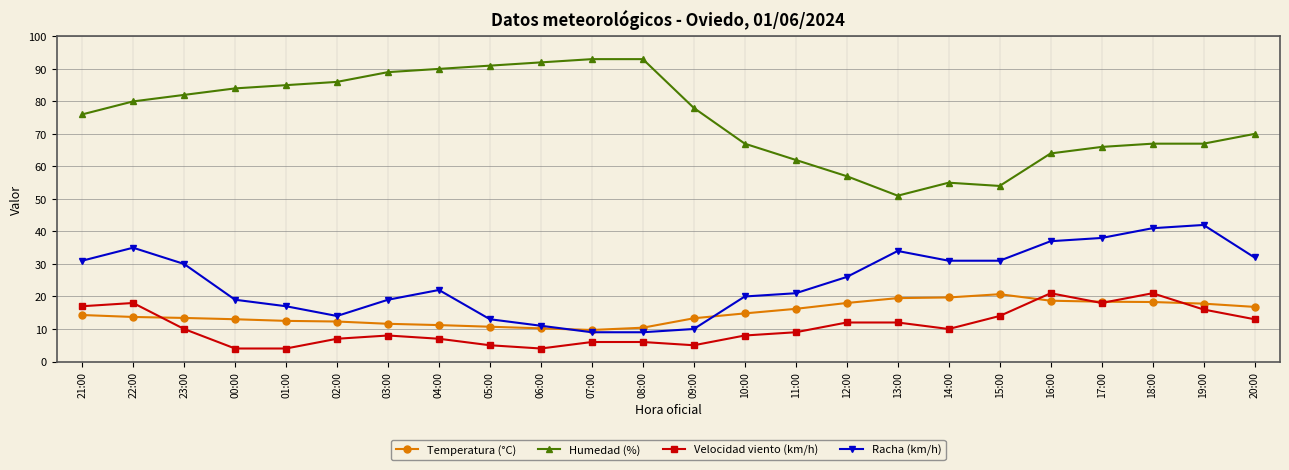

True or false: Humedad (%) and Temperatura (°C) intersect in this chart.

False